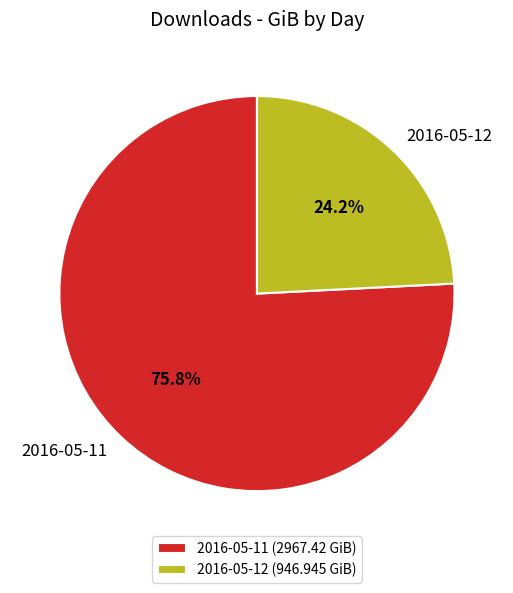

Which category has the smallest portion of the pie?

2016-05-12